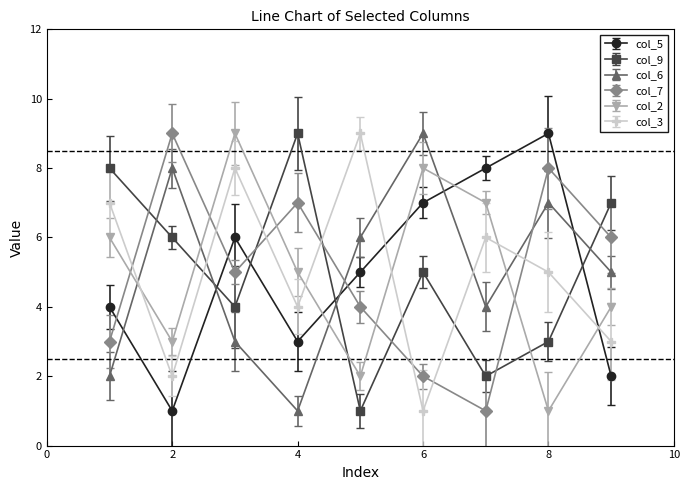

After their last crossing, which series has the higher values: col_9 or col_5?

col_9